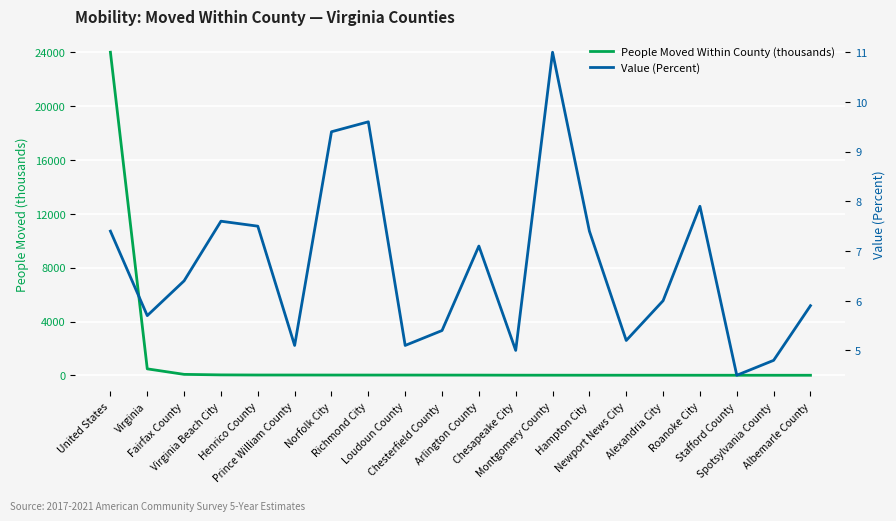

How many times do Value (Percent) and People Moved Within County (thousands) cross each other?

4